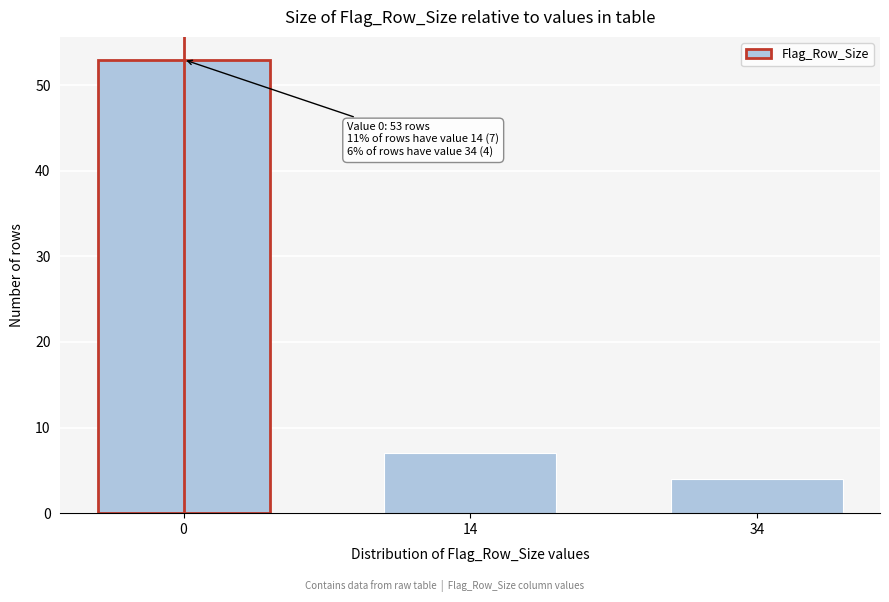

Reading right to left, extract all data points from this chart.

4	7	53